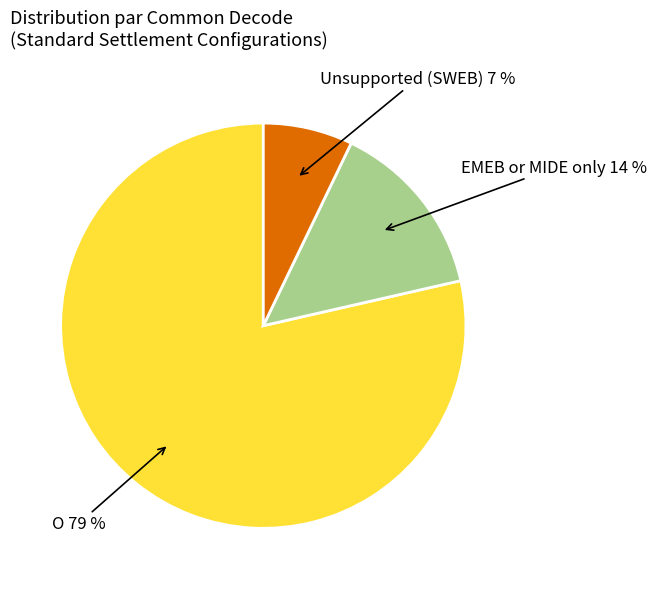

What is the ratio of the value at EMEB or MIDE only to the value at Unsupported (SWEB)?

2.0